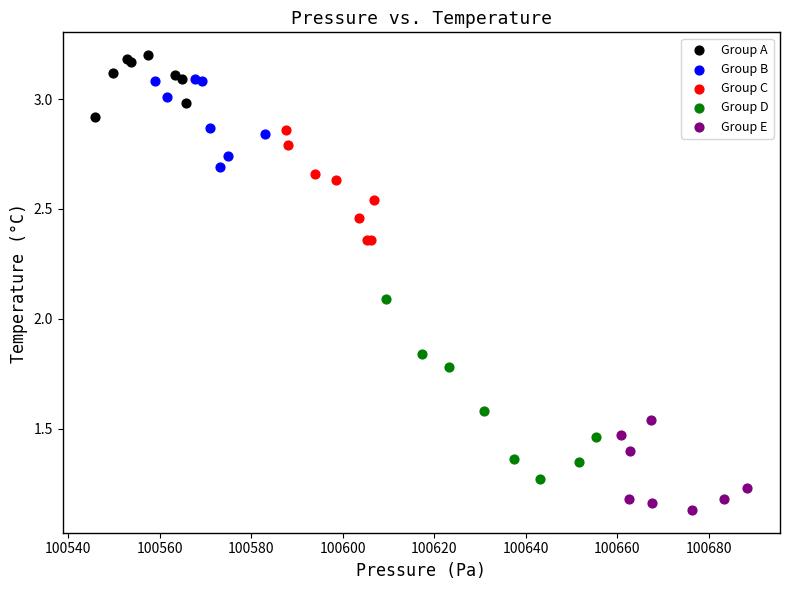

Which series has the widest spread of Y values?

Group D